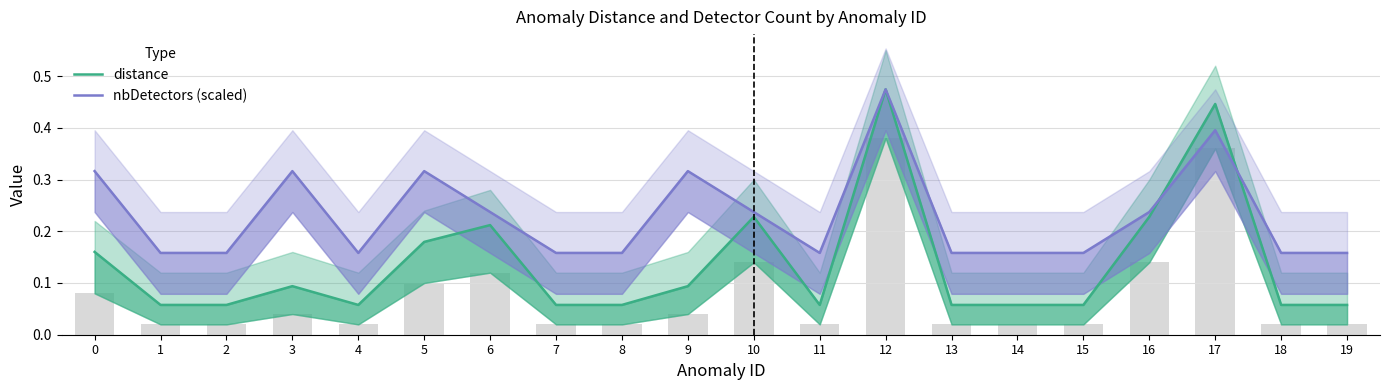

The value of nbDetectors (scaled) at 10 is 0.1. True or false?

False